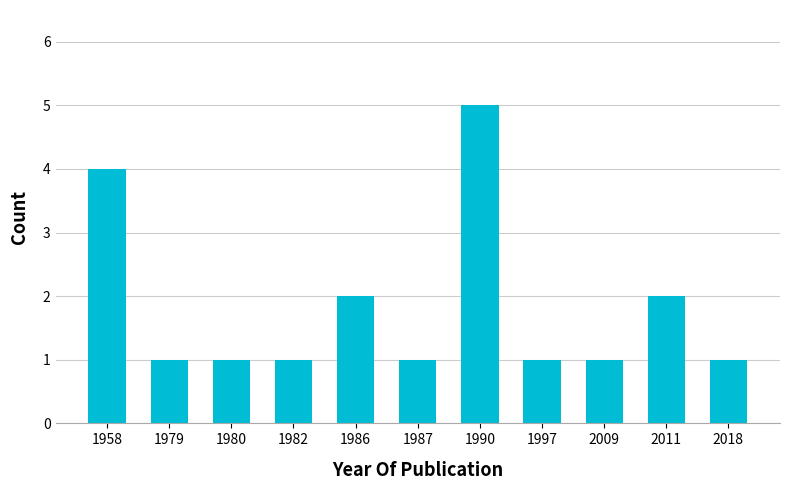

Are the bars horizontal?

No